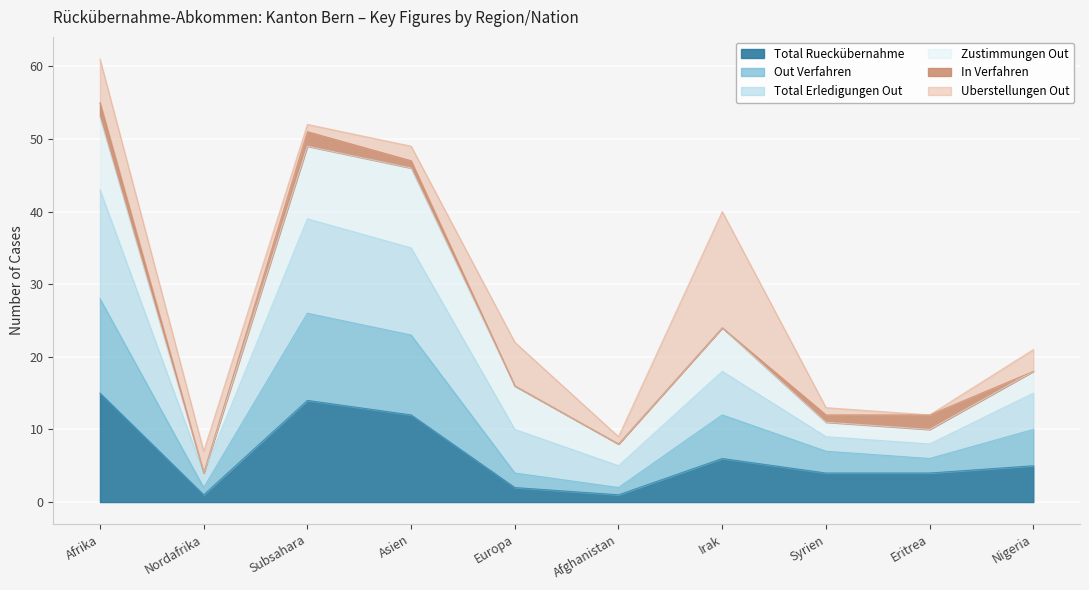

True or false: Total Rueckübernahme has a value of 4 at Syrien.

True